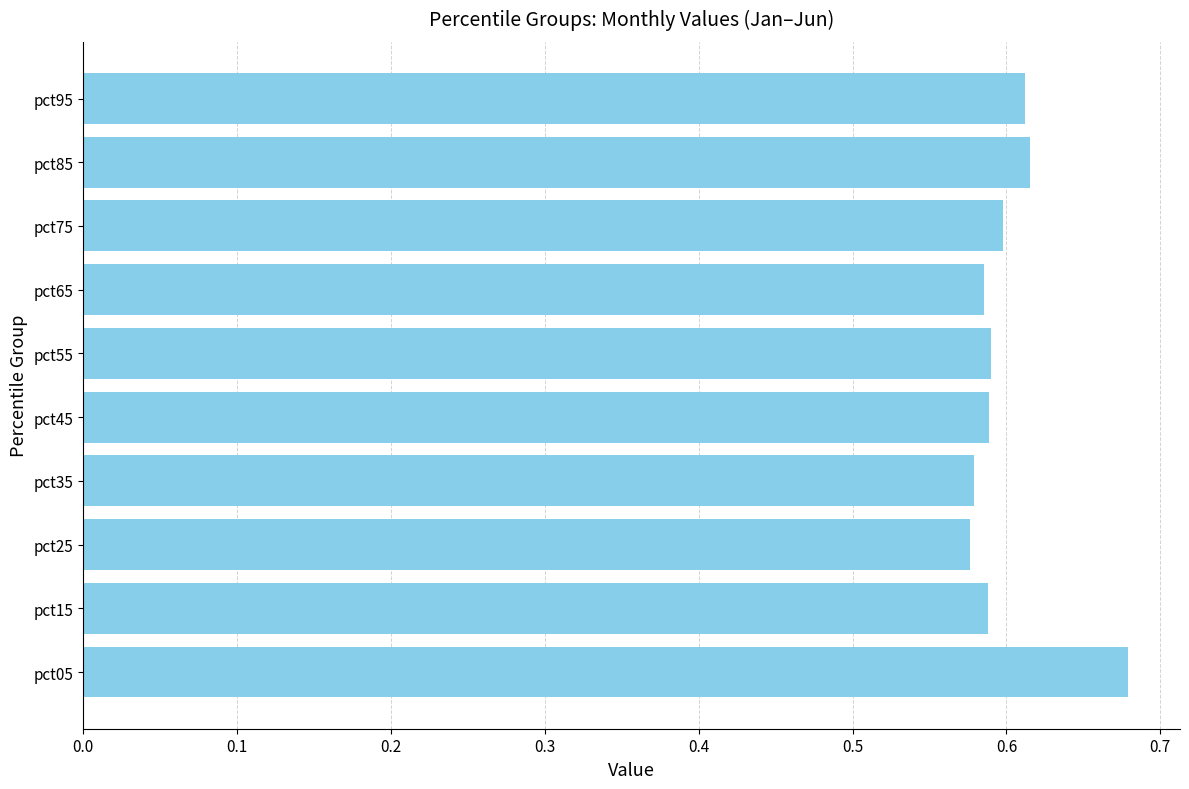

What is the sum of the values at pct75 and pct85?

1.2